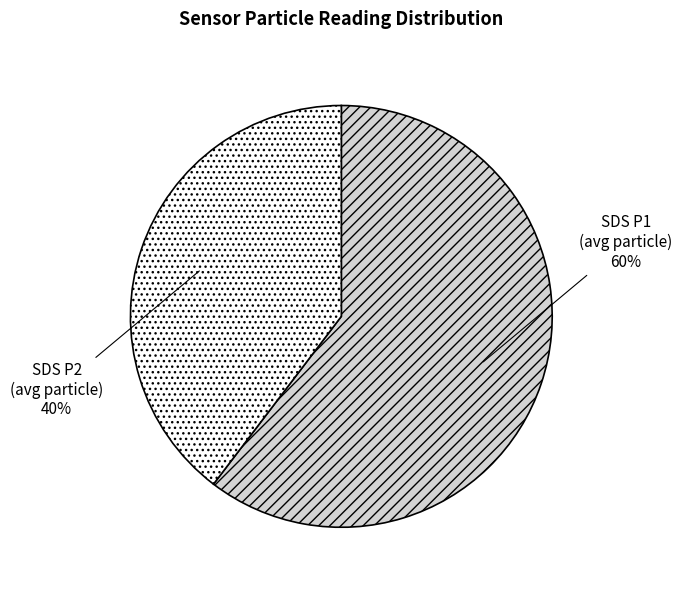

Which has a higher value, SDS P1 (avg particle) or SDS P2 (avg particle)?

SDS P1 (avg particle)